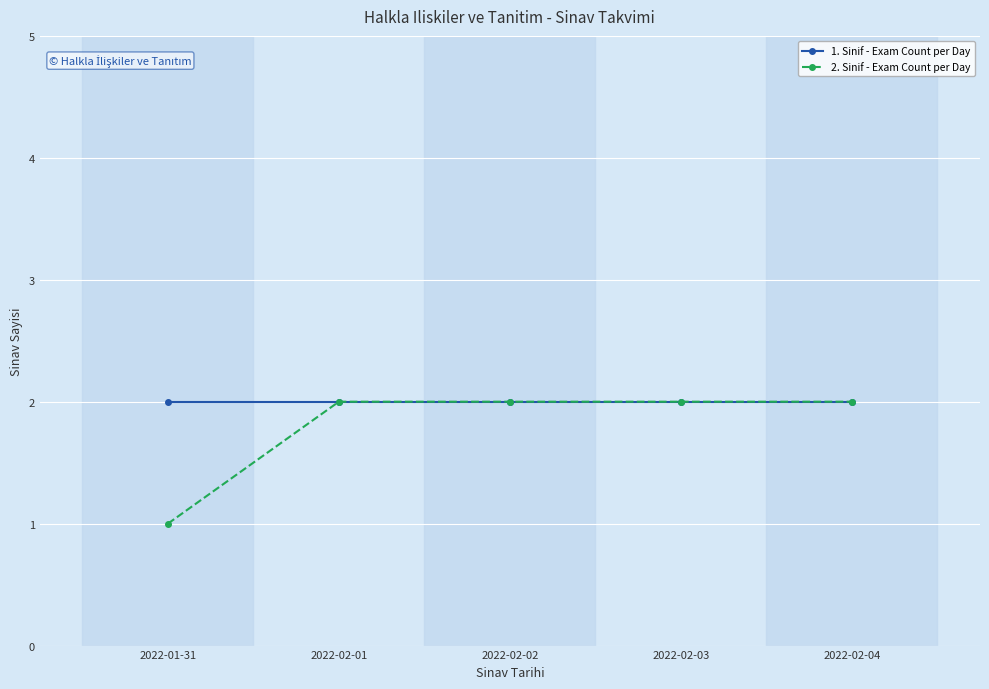

What is the average value of the 2. Sinif - Exam Count per Day series?

2